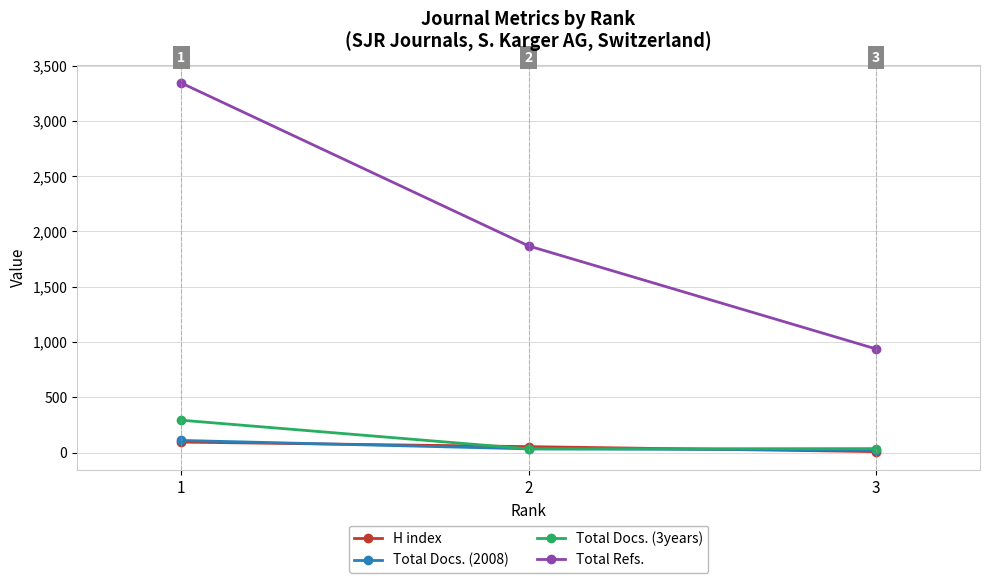

Which series has the largest range (max minus min)?

Total Refs.